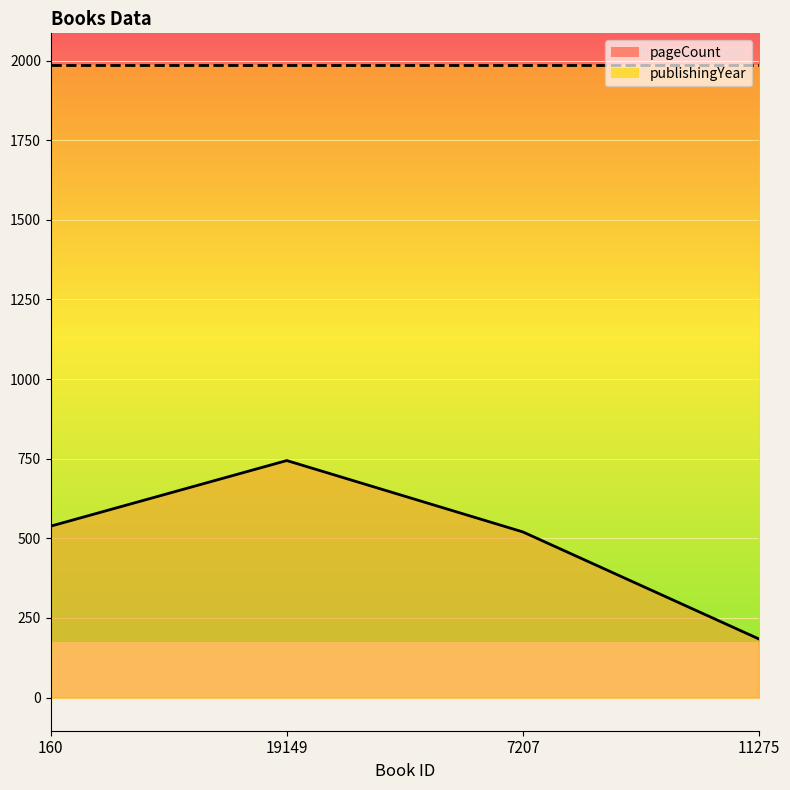

Reading left to right, transcribe all the data shown in this chart.

538	744	520	184